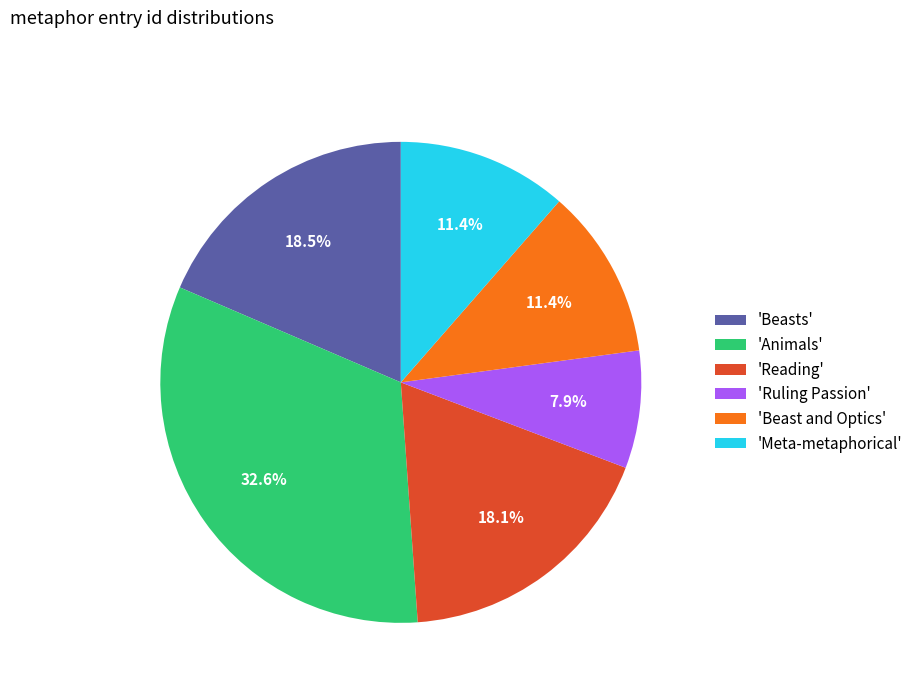

Which slice is the smallest?

'Ruling Passion'